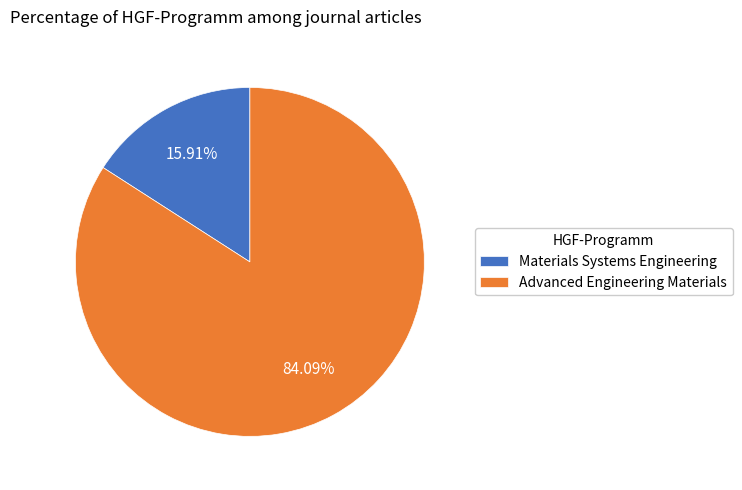

To the nearest percent, what is the combined percentage of Materials Systems Engineering and Advanced Engineering Materials?

100%